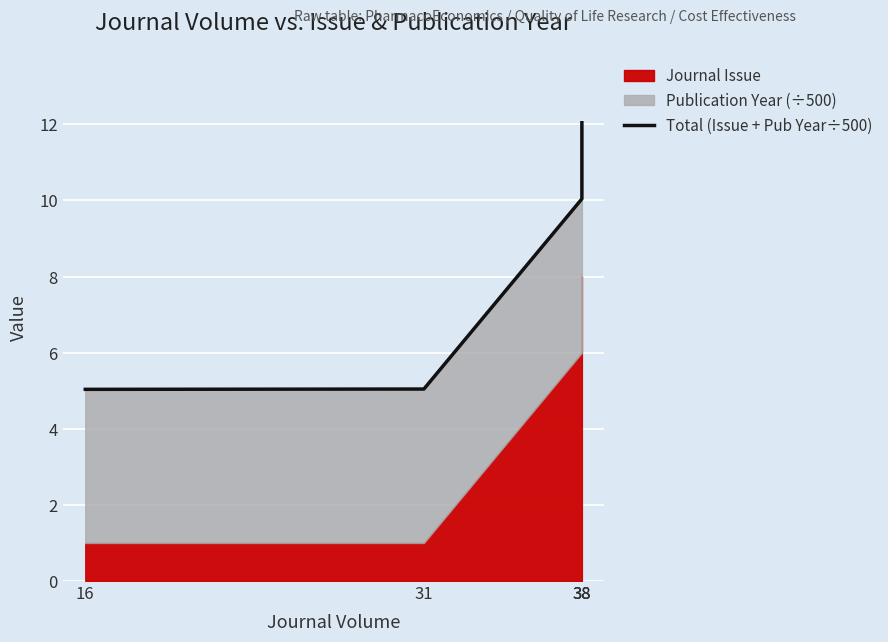

How many data points are less than 10?

2